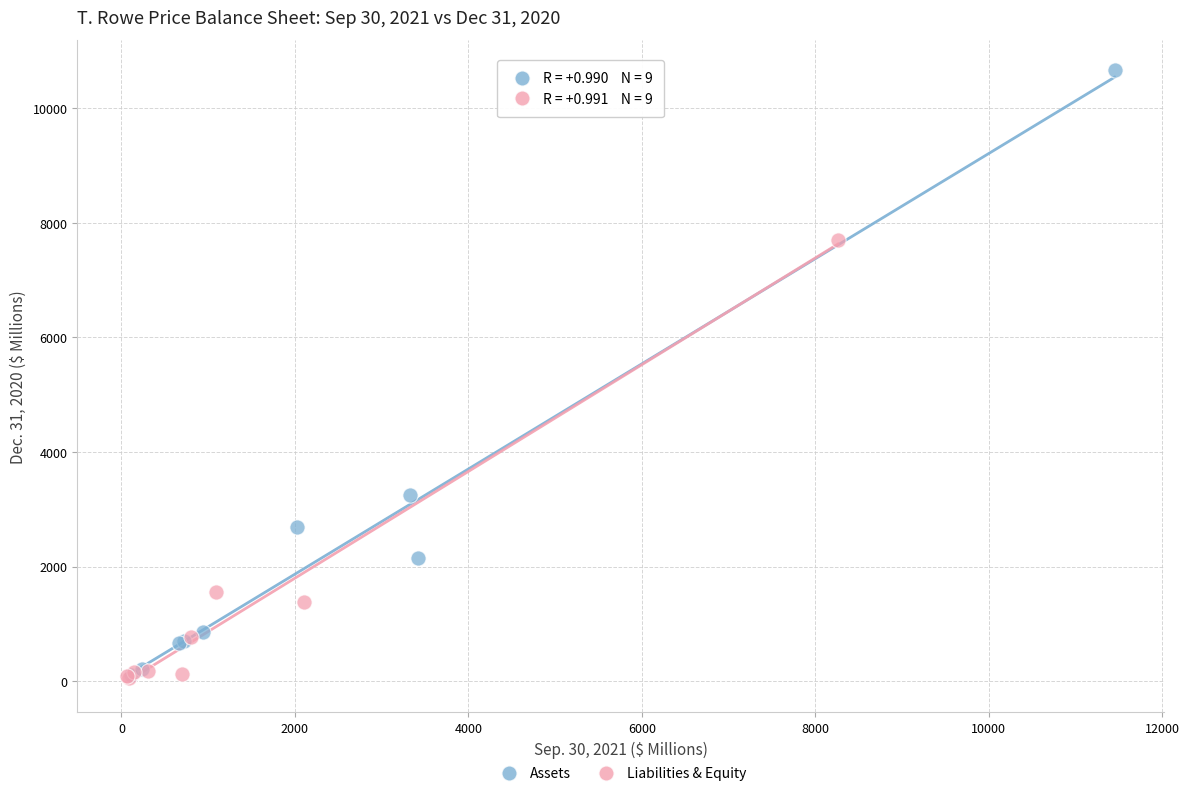

Which series reaches the maximum Y coordinate?

Assets